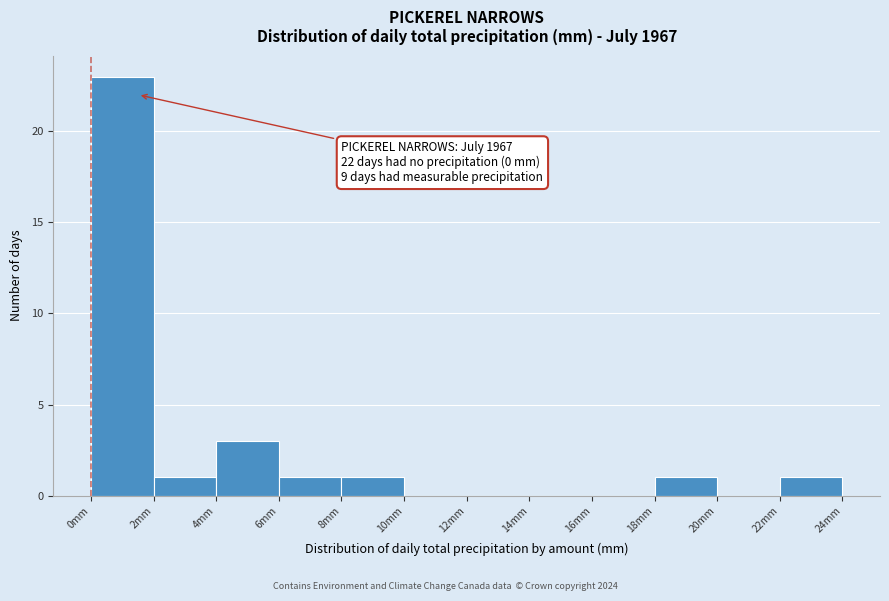

Which range on the x-axis has the tallest bar?

0 to 2